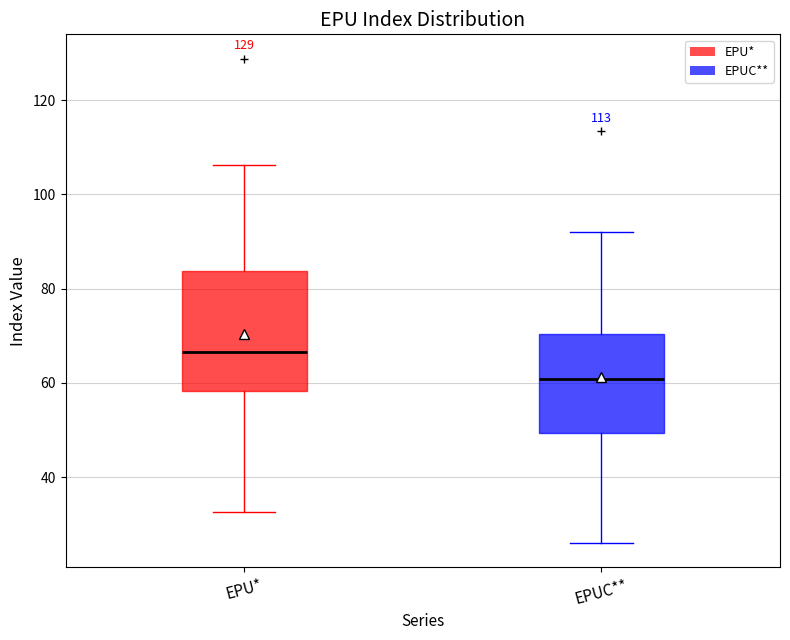

Reading left to right, read every box against the y-axis: the position of its median line, the range the box covers, and the ends of its whiskers. The values are not printed on the chart, so give them approximately, as read against the axis.

EPU*: median 66, box 58 to 84, whiskers 32 to 106
EPUC**: median 60, box 50 to 70, whiskers 26 to 92